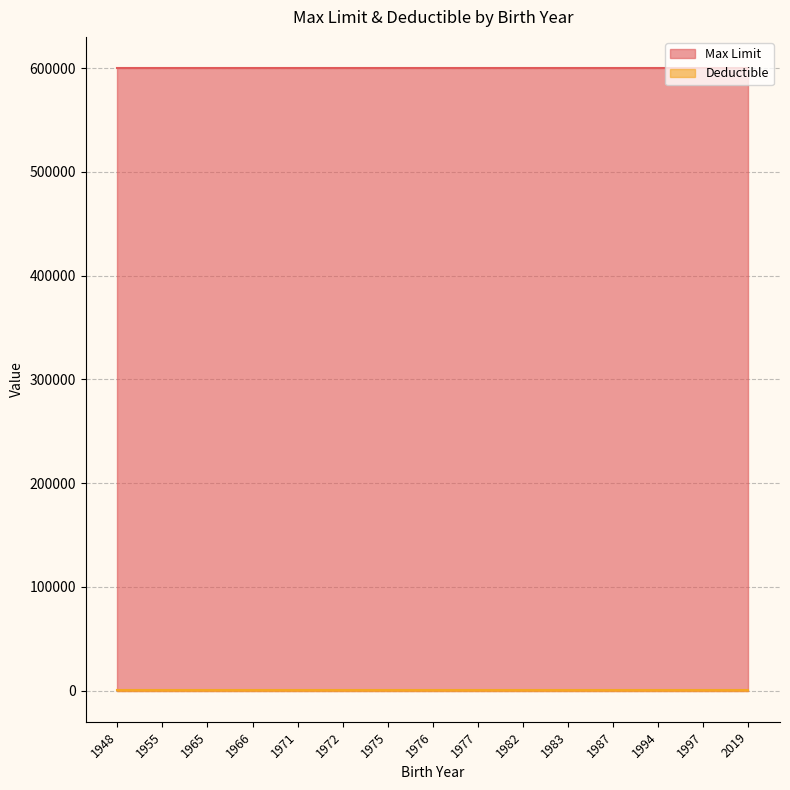

What value does the Max Limit series have at 1976?

600000